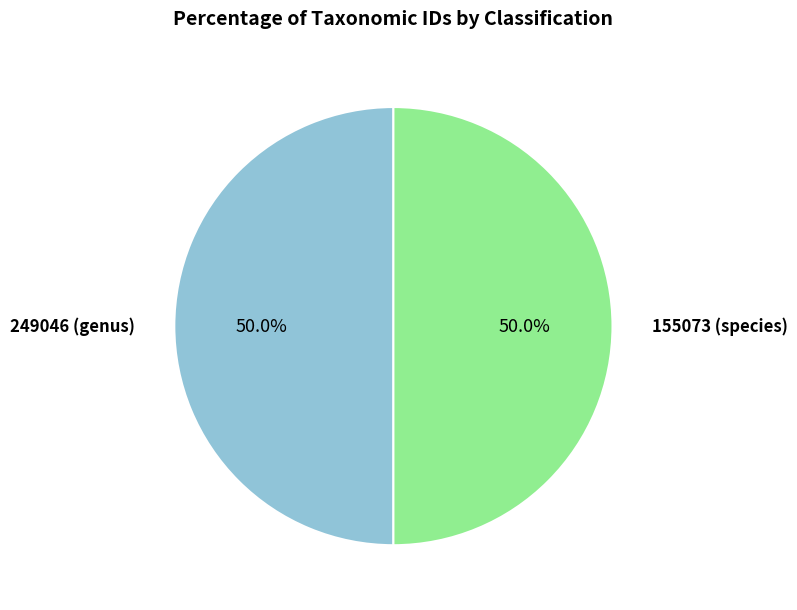

What is the ratio of the value at 249046 (genus) to the value at 155073 (species)?

1.0